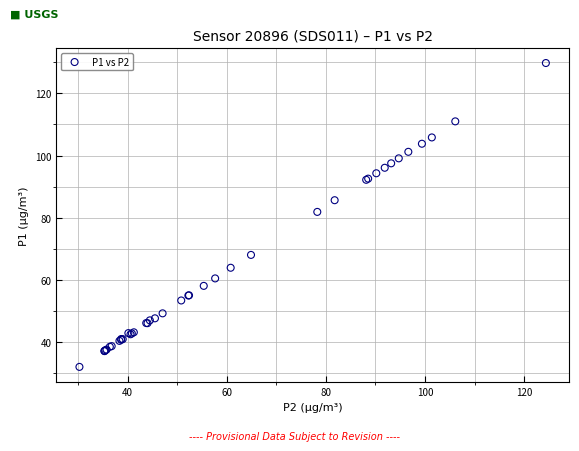

What Y value in the scatter plot is closest to 80?

81.9